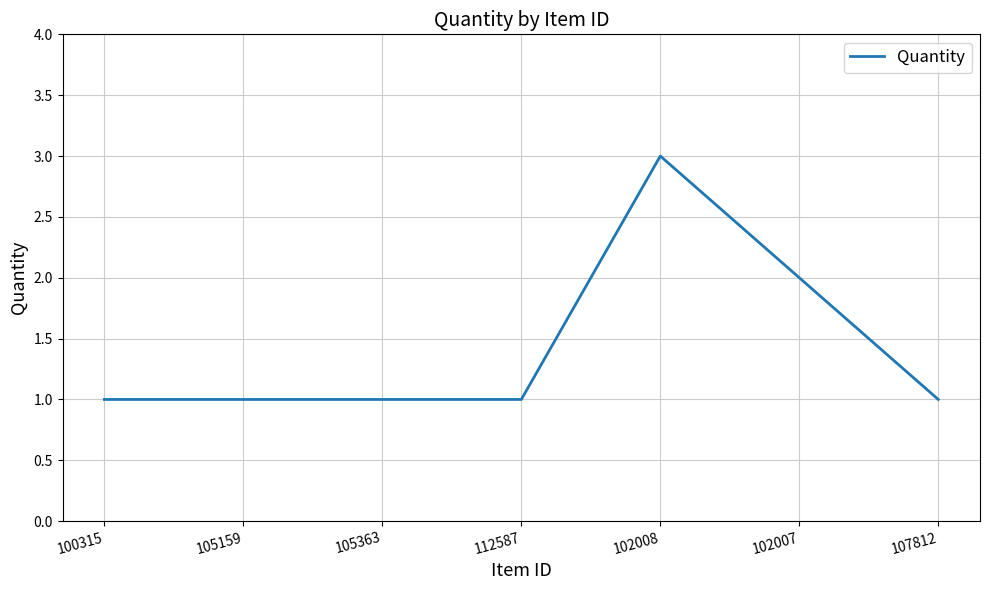

Reading left to right, transcribe all the data shown in this chart.

1	1	1	1	3	2	1